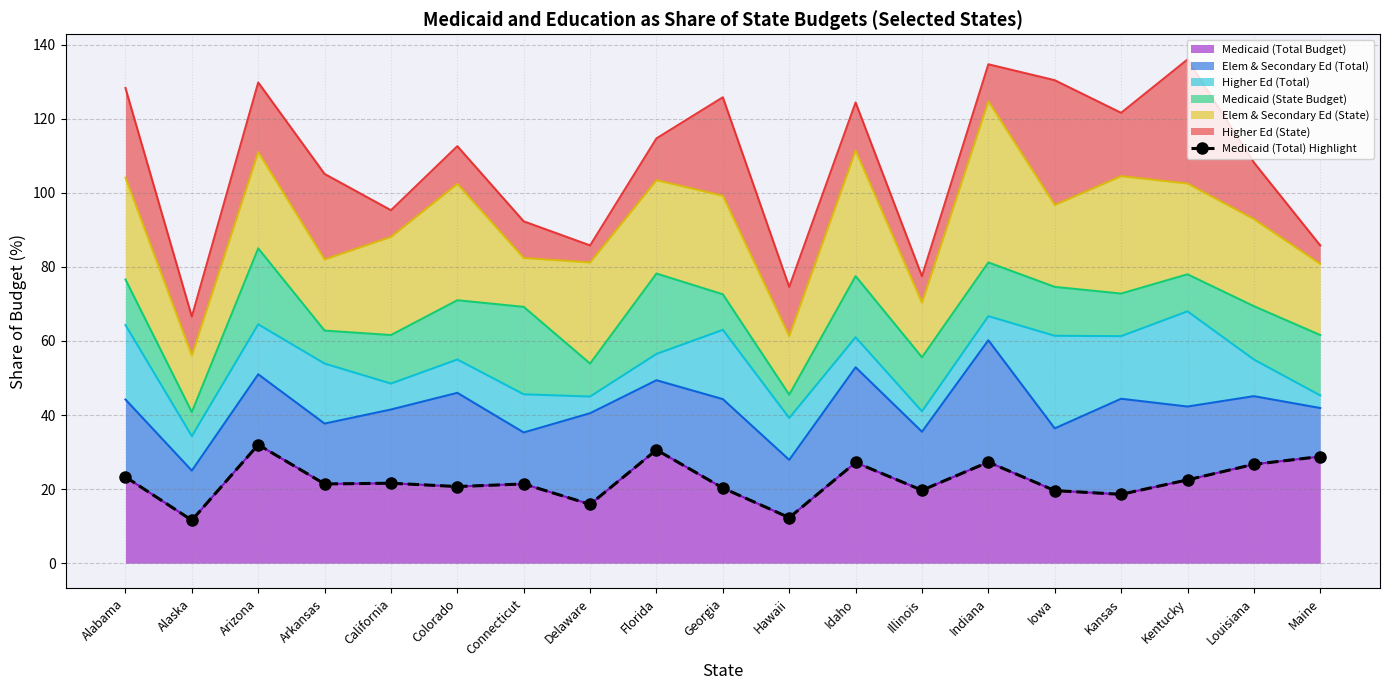

Reading left to right, extract all data points from this chart.

Alabama=23.3	Alaska=11.6	Arizona=32.0	Arkansas=21.4	California=21.6	Colorado=20.7	Connecticut=21.4	Delaware=15.9	Florida=30.6	Georgia=20.3	Hawaii=12.3	Idaho=27.2	Illinois=19.7	Indiana=27.3	Iowa=19.6	Kansas=18.6	Kentucky=22.5	Louisiana=26.7	Maine=28.8